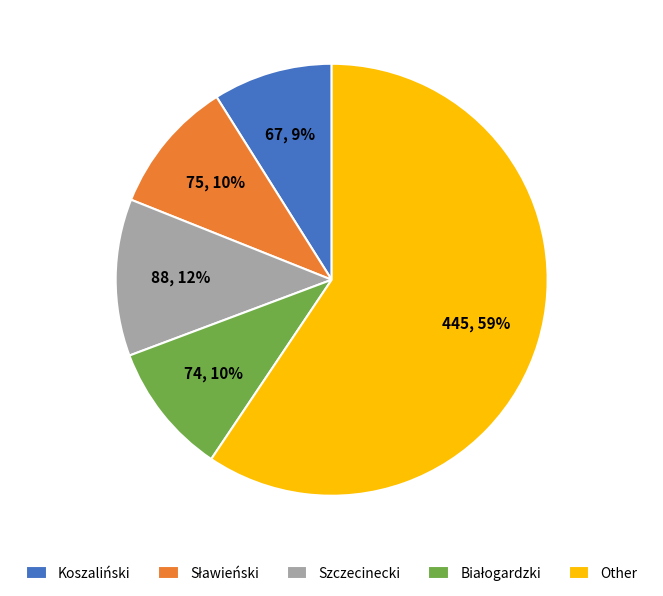

How many slices are in this pie chart?

5